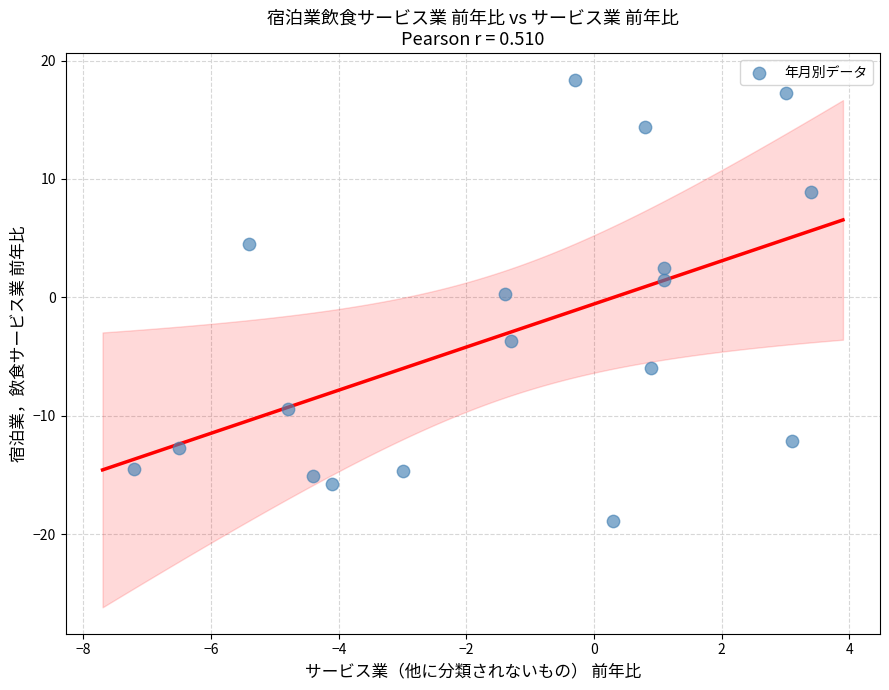

What is the range of X values (max minus min)?

10.6